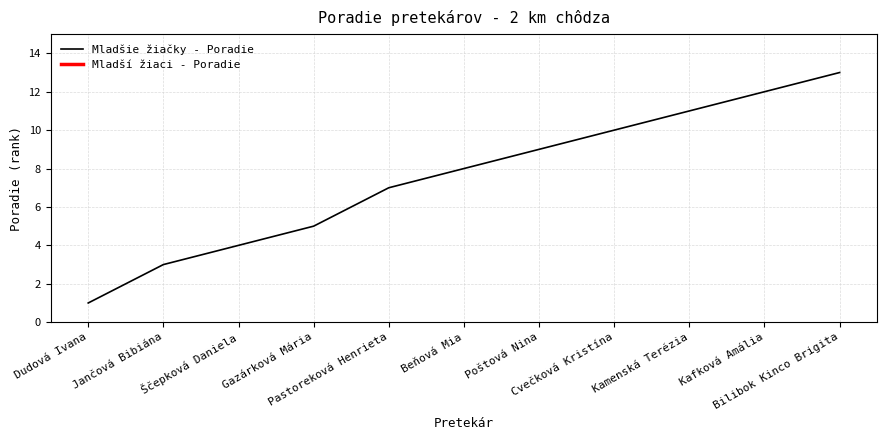

What is the change in value from Beňová Mia to Cvečková Kristína?

+2